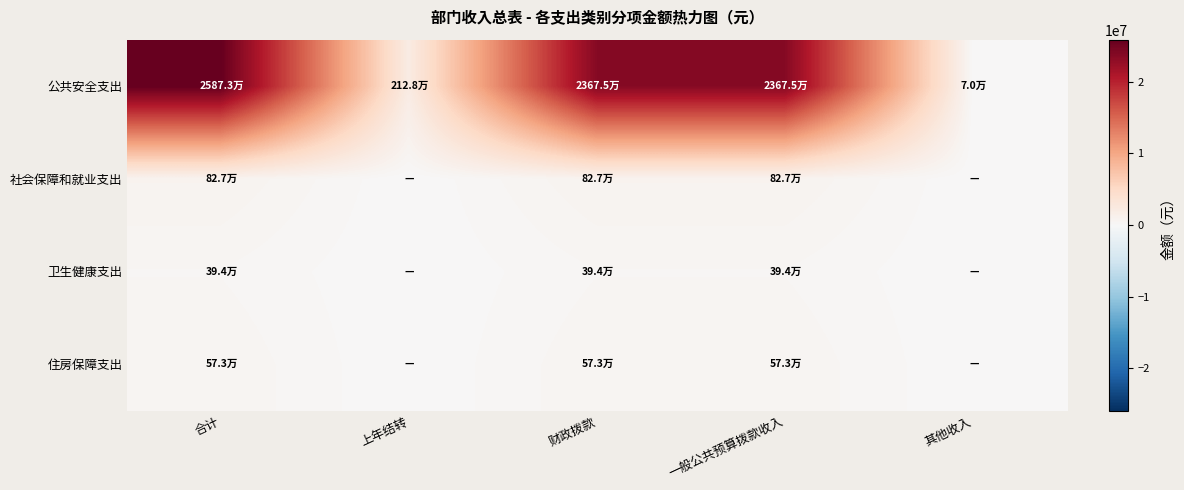

Reading left to right, extract all data points from this chart.

公共安全支出: 合计=25873271.9	上年结转=2128195.2	财政拨款=23675076.6	一般公共预算拨款收入=23675076.6	其他收入=70000.0
社会保障和就业支出: 合计=826584.6	上年结转=0.0	财政拨款=826584.6	一般公共预算拨款收入=826584.6	其他收入=0.0
卫生健康支出: 合计=393643.8	上年结转=0.0	财政拨款=393643.8	一般公共预算拨款收入=393643.8	其他收入=0.0
住房保障支出: 合计=572735.5	上年结转=0.0	财政拨款=572735.5	一般公共预算拨款收入=572735.5	其他收入=0.0